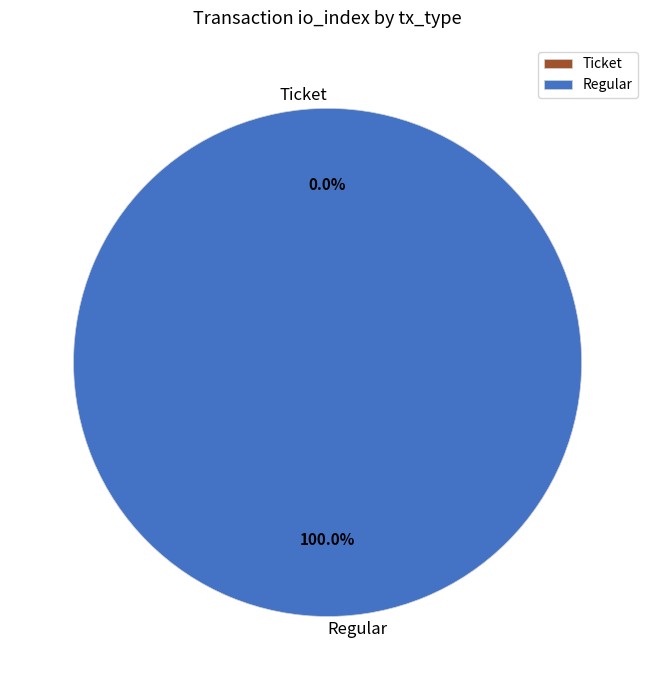

Does any single category account for the majority?

Yes